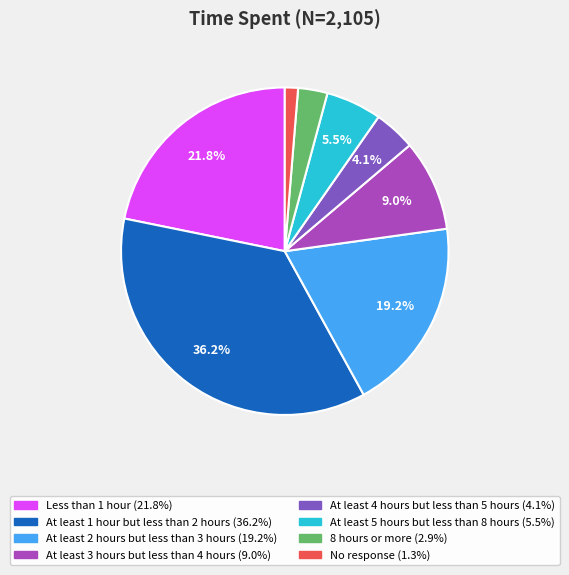

Is there a majority slice in this chart?

No